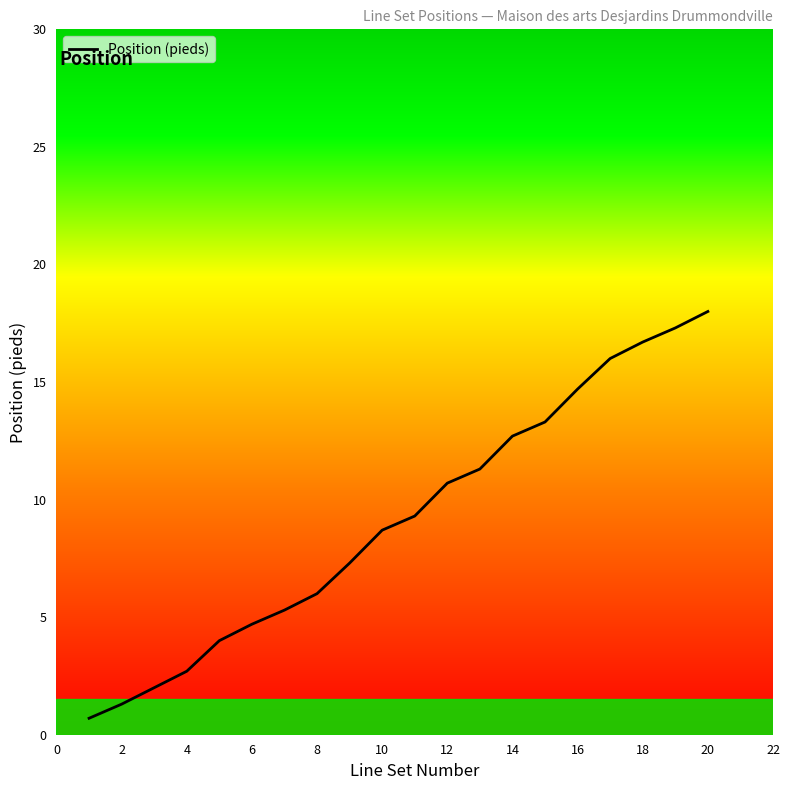

What is the smallest value displayed?

0.7